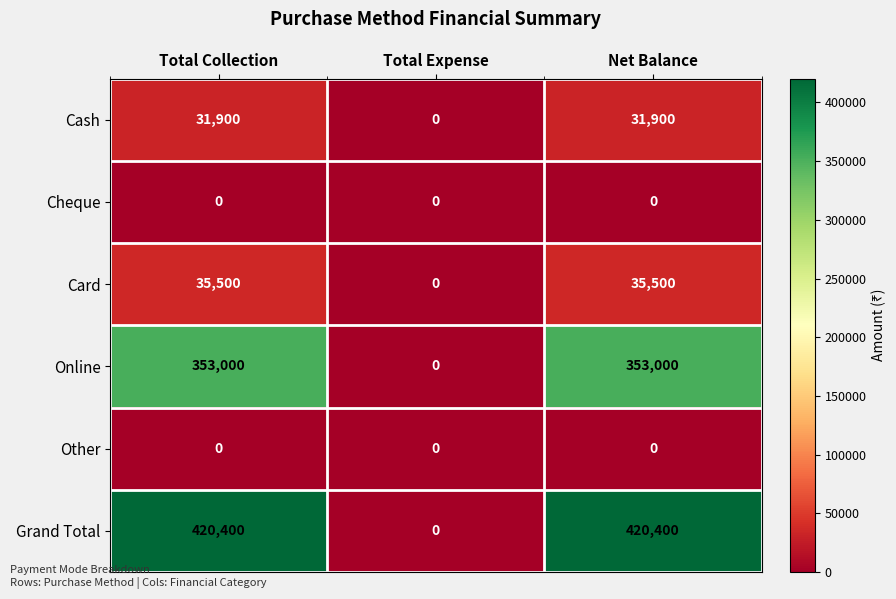

What is the sum of all Grand Total values?

840800